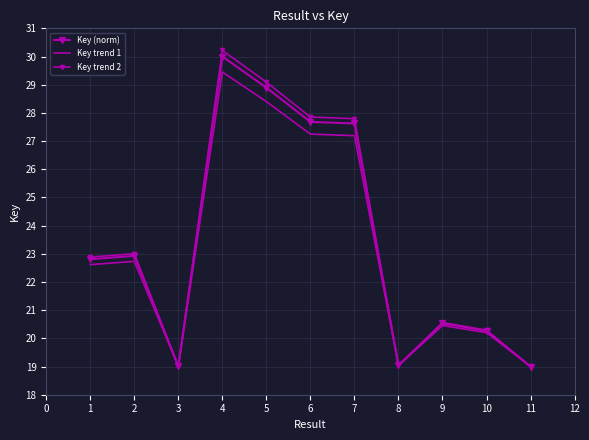

Which series has the largest total across all categories?

Key trend 2